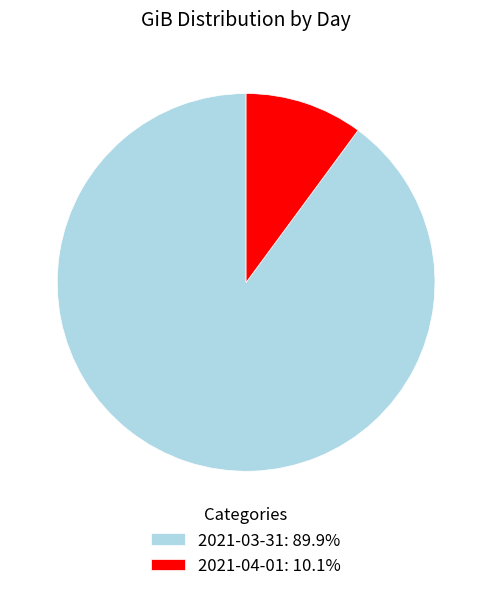

Is 2021-04-01: 10.1% the majority of the pie?

No